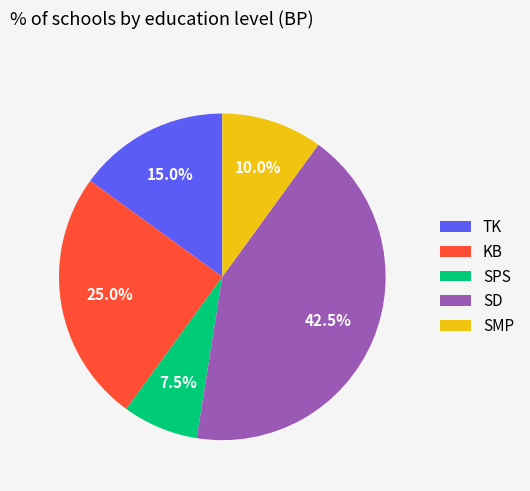

To the nearest percent, what is the difference between the SPS and SMP slice percentages?

2%